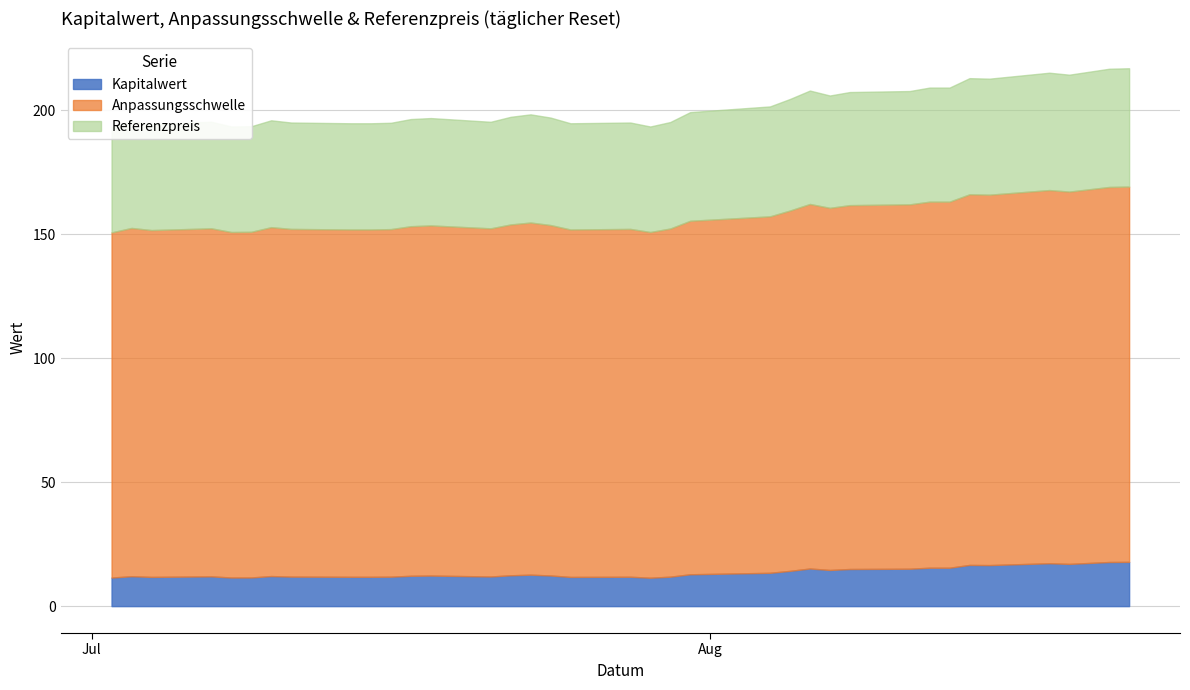

Which series has the widest spread of values?

Referenzpreis